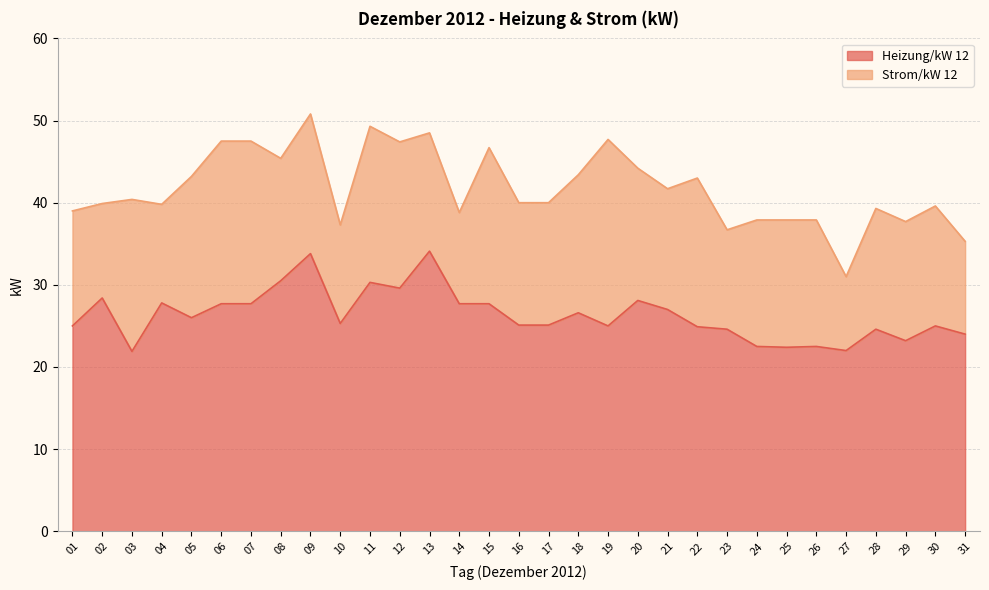

Reading left to right, what are all the values shown in this chart?

01=25.0	02=28.4	03=21.9	04=27.8	05=26.0	06=27.7	07=27.7	08=30.5	09=33.8	10=25.3	11=30.3	12=29.6	13=34.1	14=27.7	15=27.7	16=25.1	17=25.1	18=26.6	19=25.0	20=28.1	21=27.0	22=24.9	23=24.6	24=22.5	25=22.4	26=22.5	27=22.0	28=24.6	29=23.2	30=25.0	31=24.0